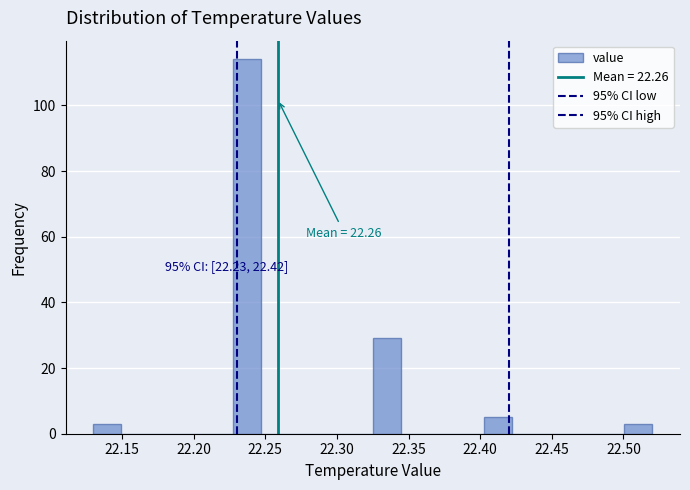

Read against the x-axis, roughly where is the centre of the tallest bar?

22.235